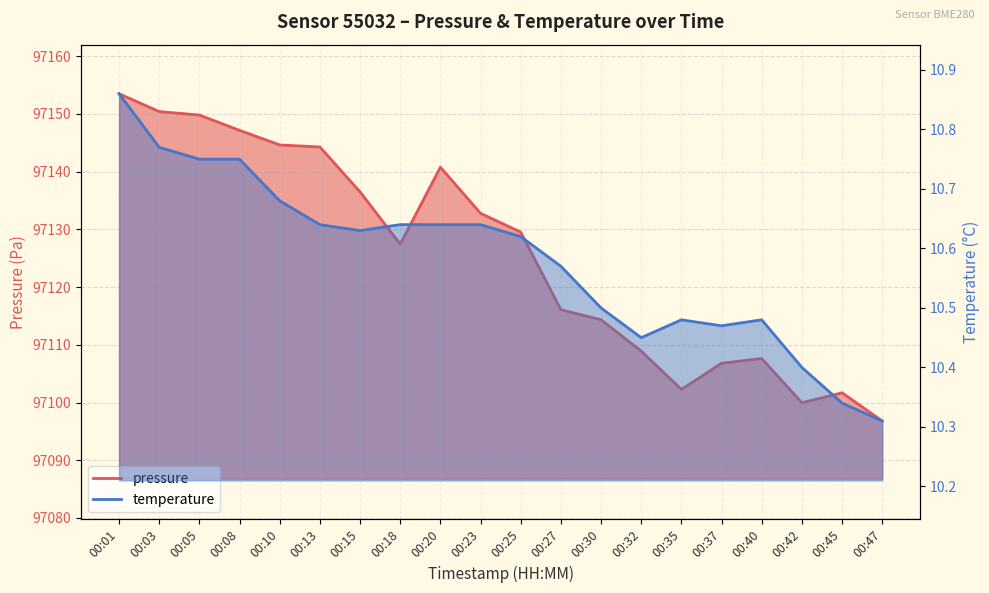

How many interior local peaks does the pressure series have?

3